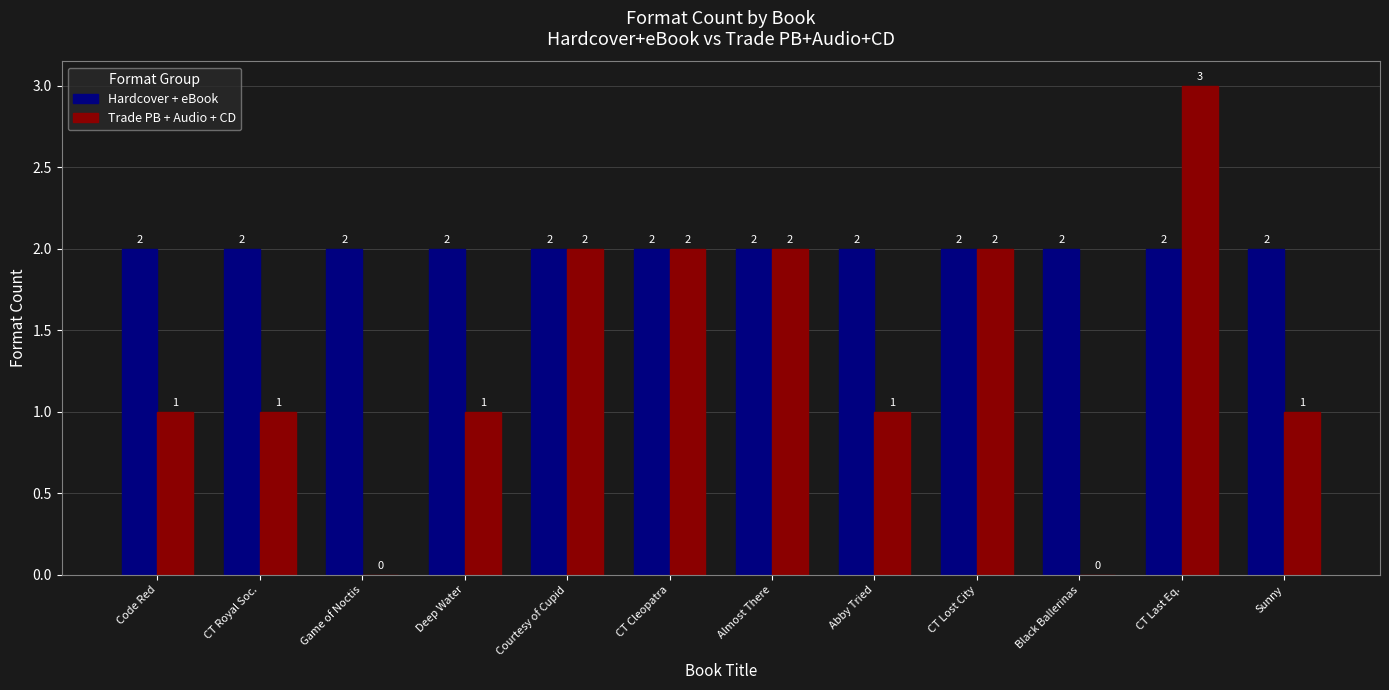

What is the average value of the Hardcover + eBook series?

2